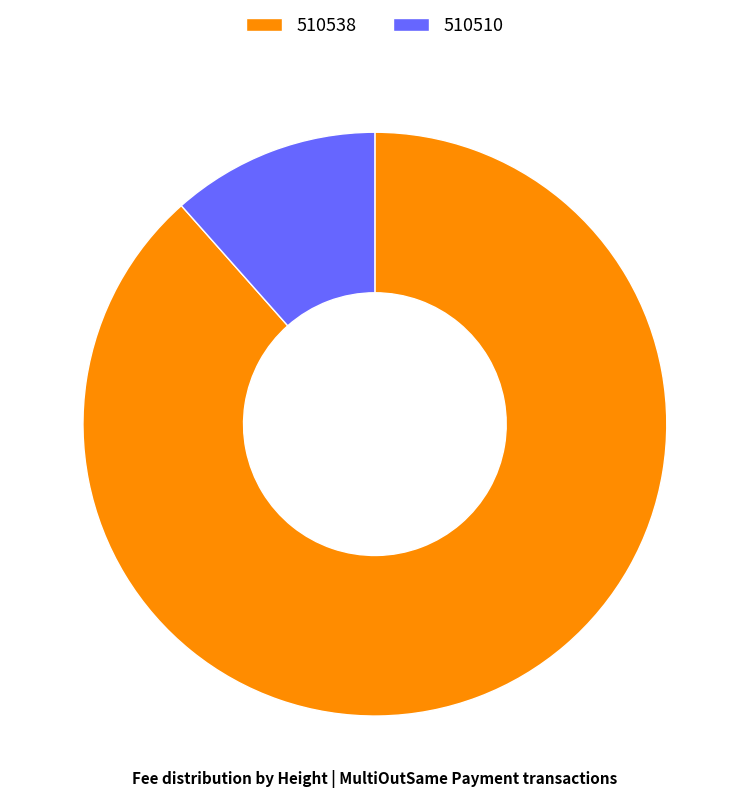

What is the smallest slice in the pie chart?

510510